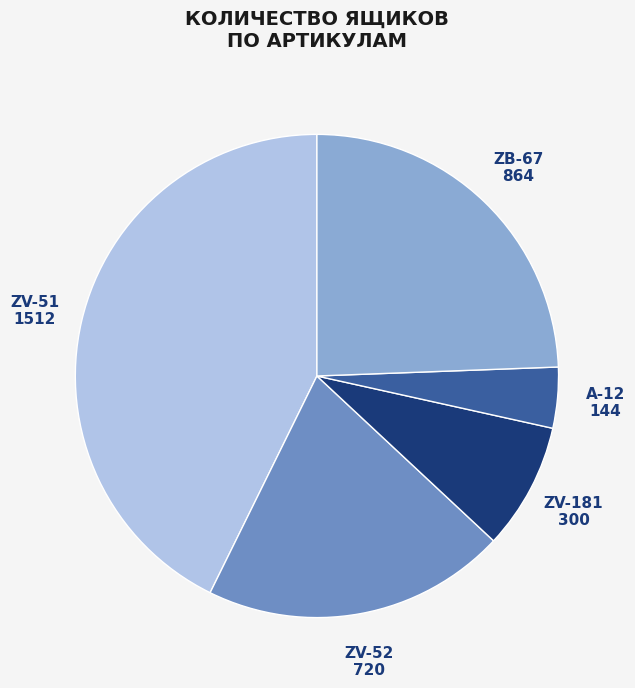

Does any single category account for the majority?

No